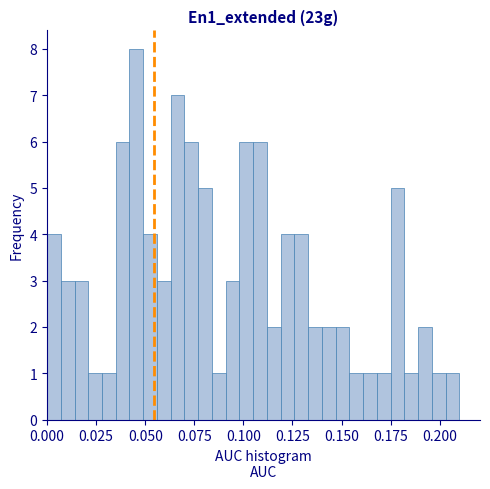

Around what value on the x-axis is the tallest bar? Give the approximate position of its centre, as read against the axis.

0.045